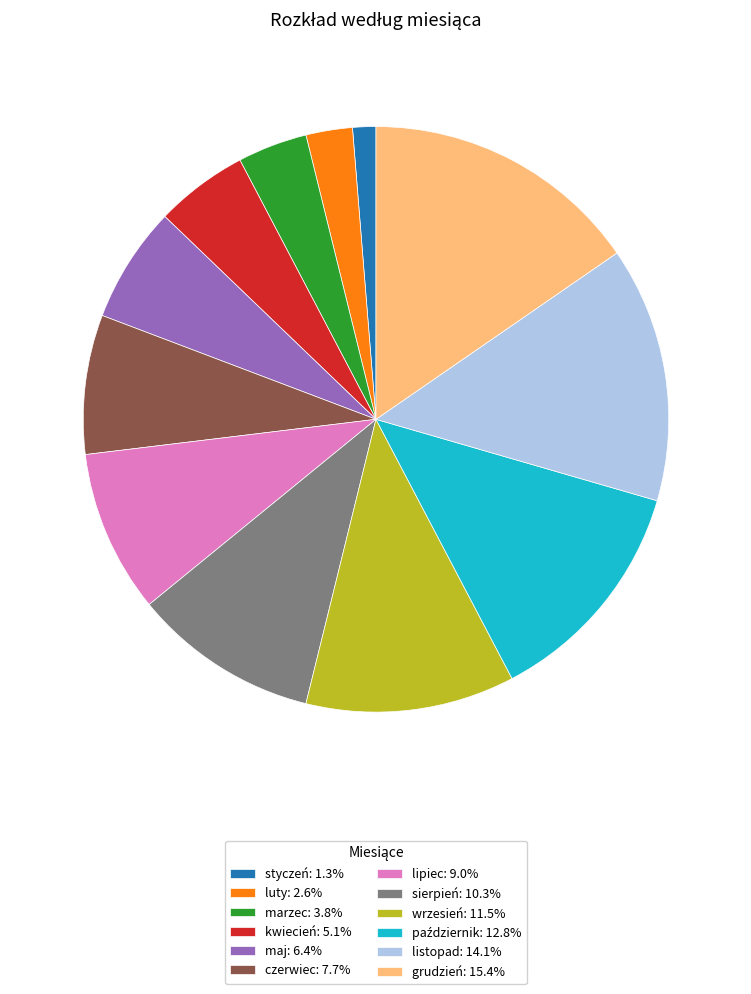

Combined, do grudzień and styczeń account for over 50%?

No